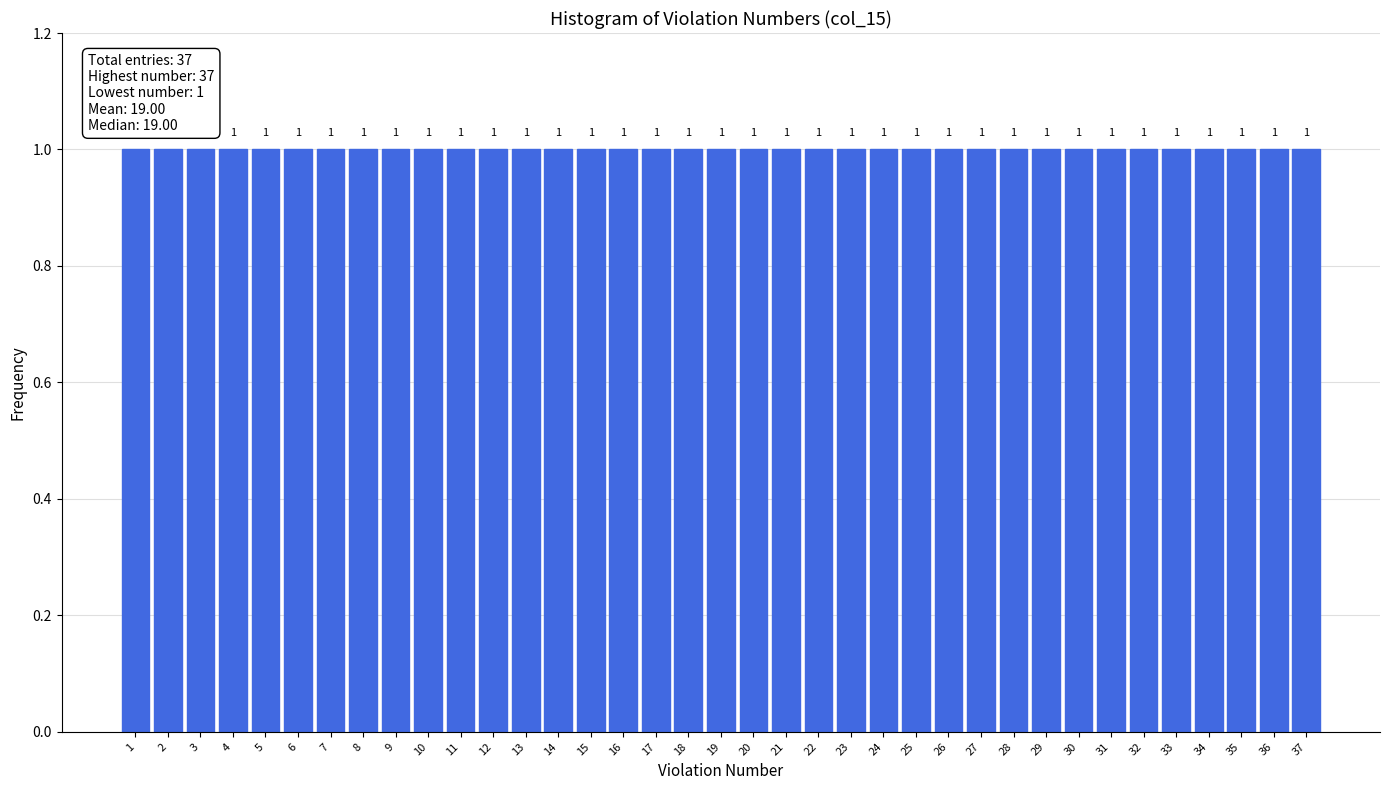

How tall is the bar that spans 12.5 to 13.5 on the x-axis?

1